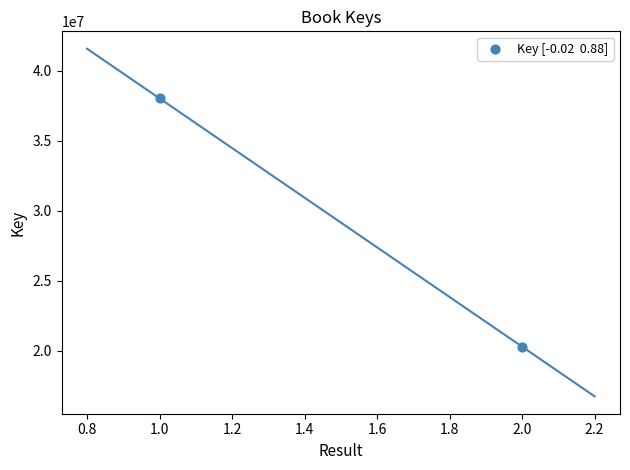

What is the range of Y values (max minus min)?

17739118